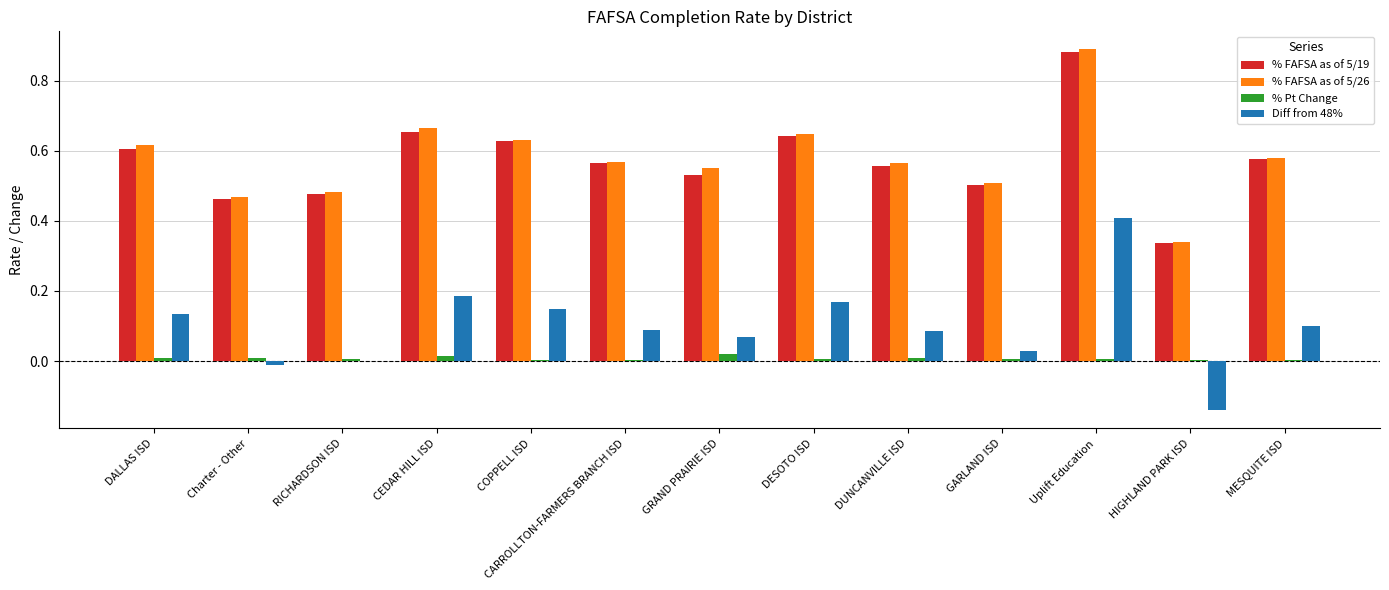

At which category does the chart reach its peak across all series?

Uplift Education